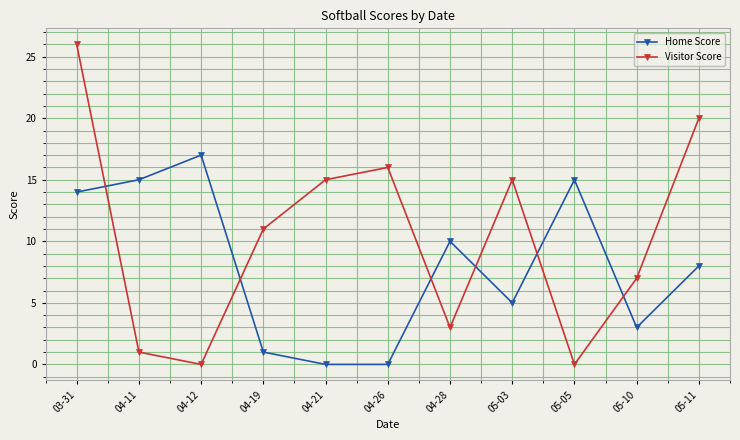

How many times do Visitor Score and Home Score cross each other?

6